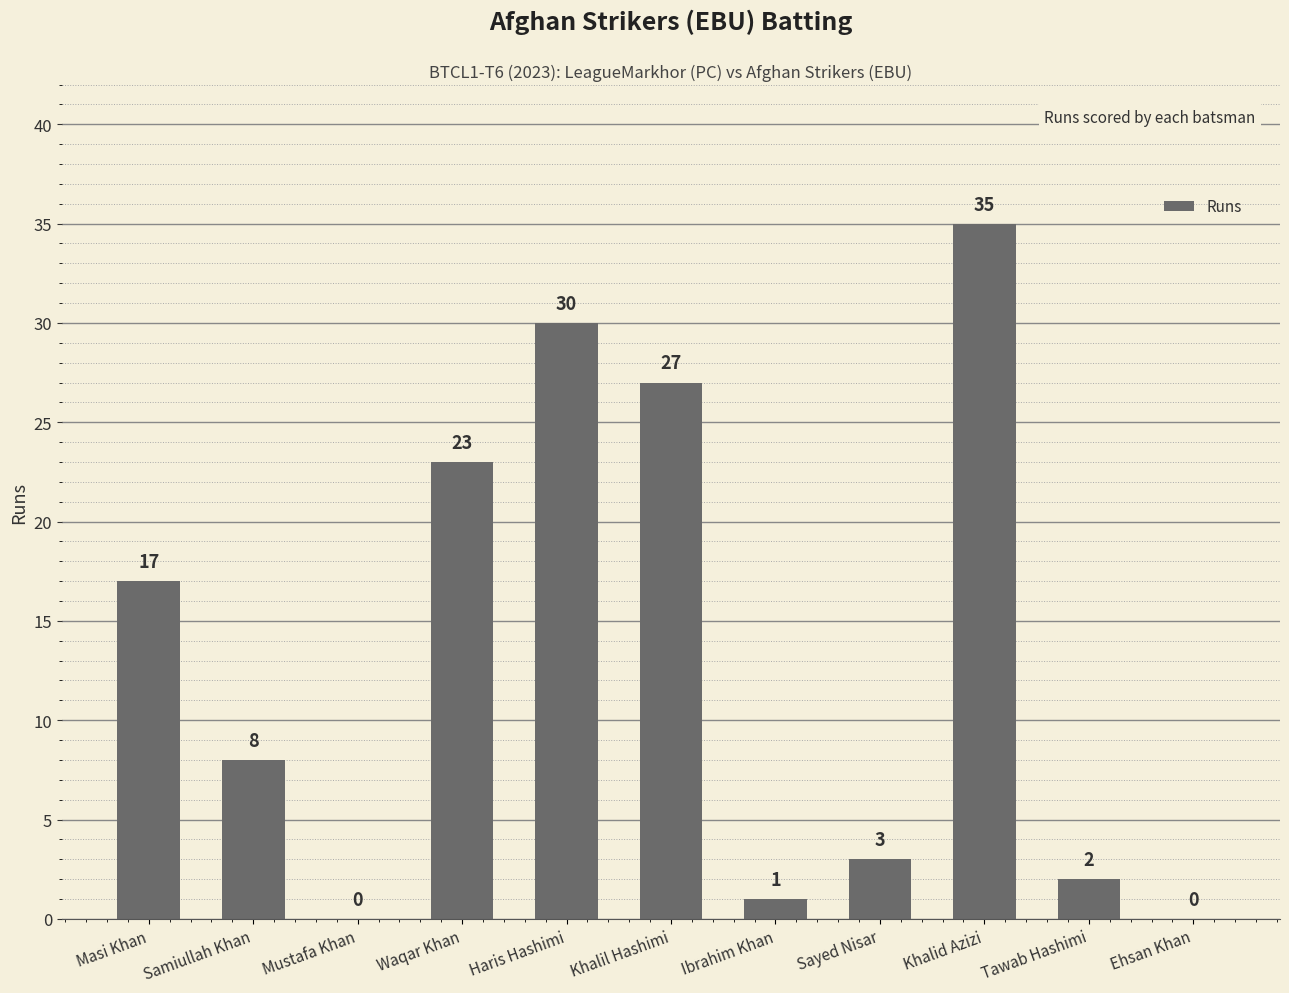

The chart shows a value of 0 at Ehsan Khan. True or false?

True